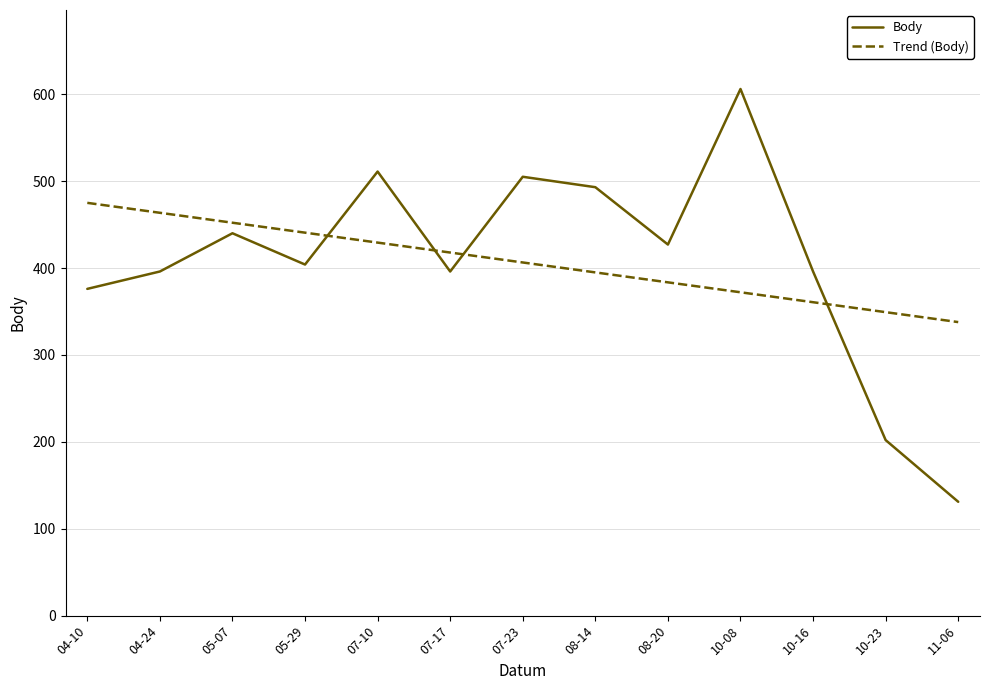

What is the sum of all Trend (Body) values?

5283.0